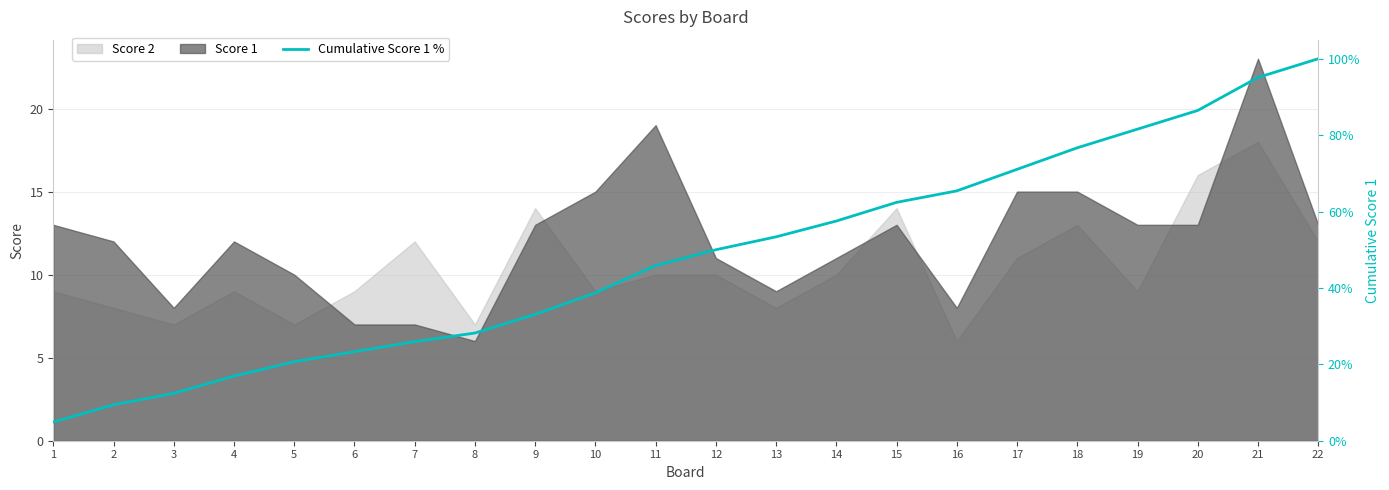

What is the value of the 5th point from the left?

20.7